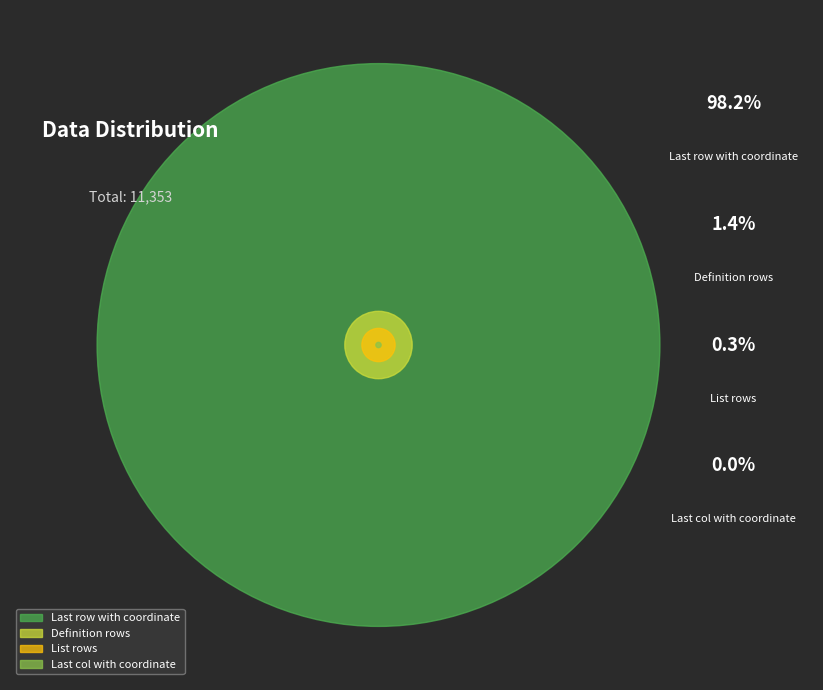

The Definition rows slice represents 1% of the pie. True or false?

True